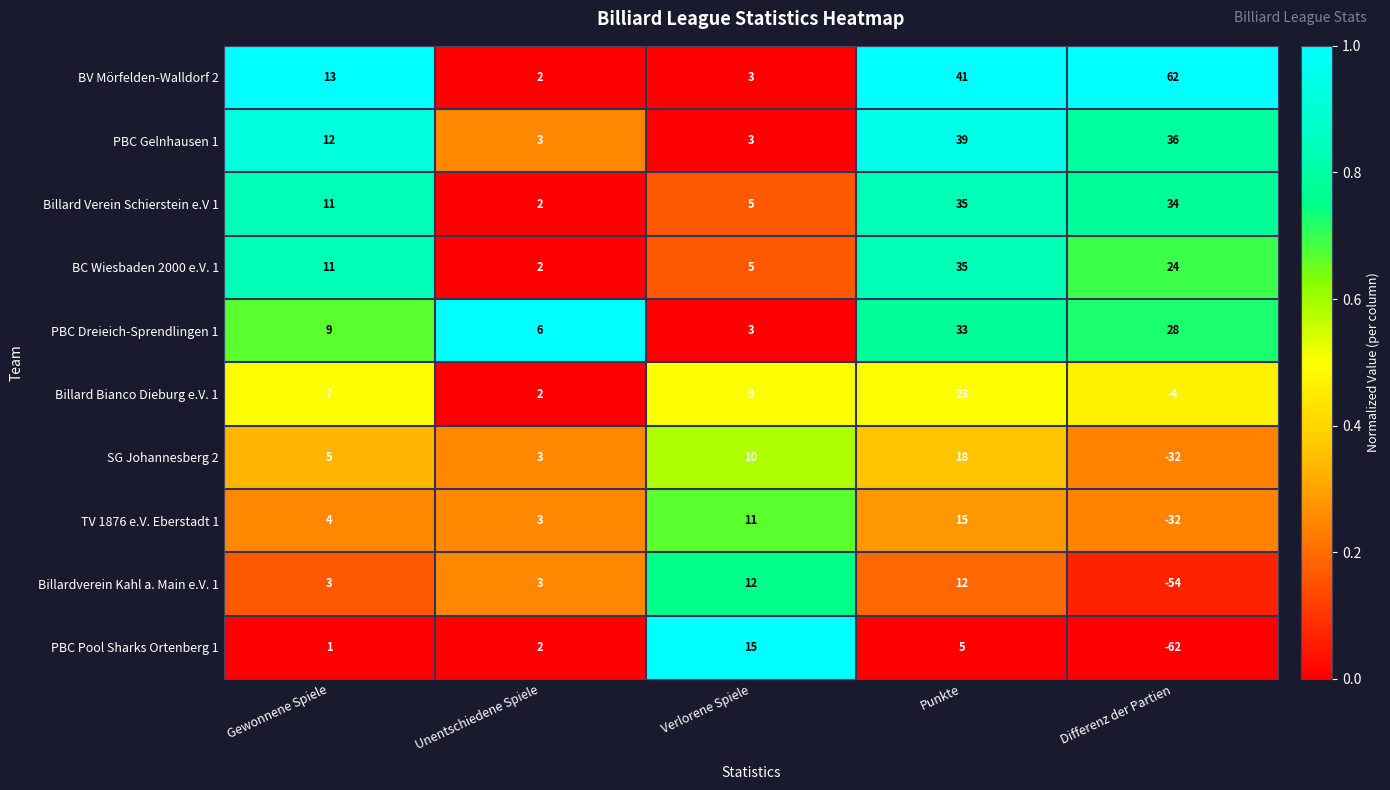

At which category is the sum across all series the highest?

Punkte